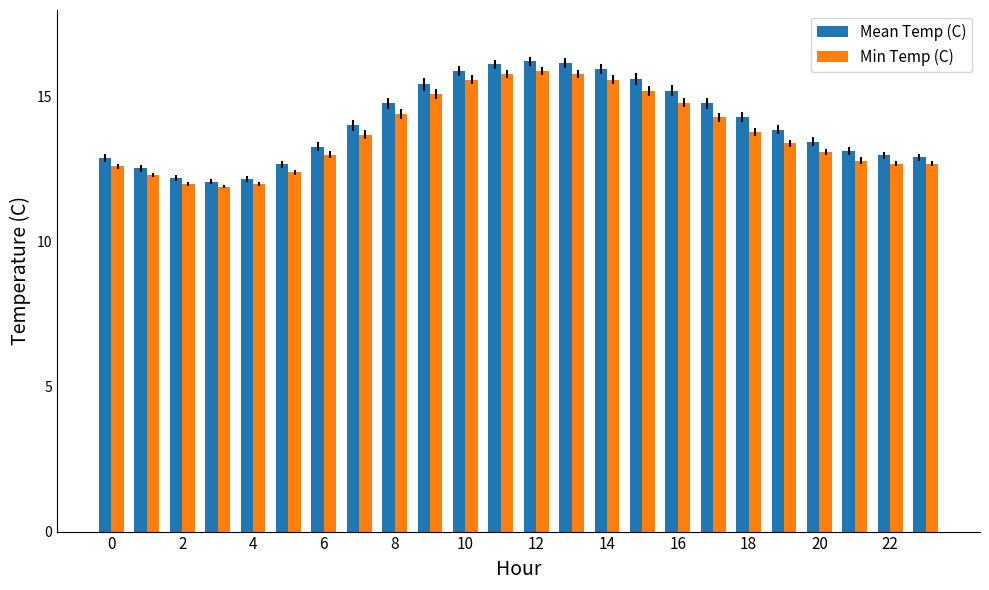

Which series has the widest spread of values?

Mean Temp (C)